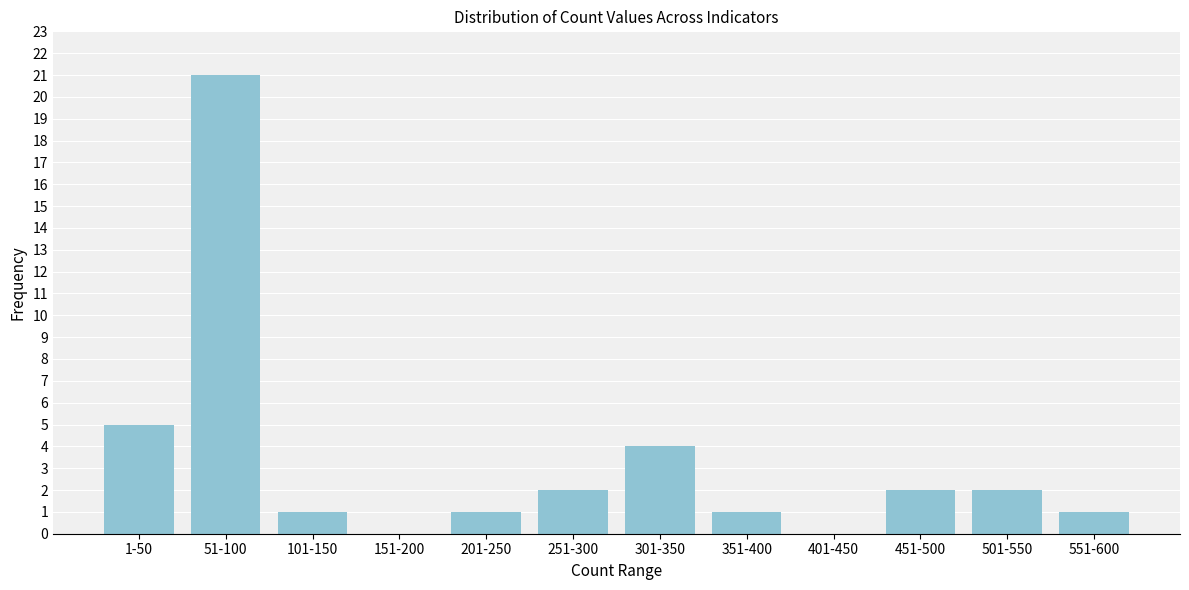

Reading left to right, list all the values displayed in this chart.

1-50=5	51-100=21	101-150=1	151-200=0	201-250=1	251-300=2	301-350=4	351-400=1	401-450=0	451-500=2	501-550=2	551-600=1